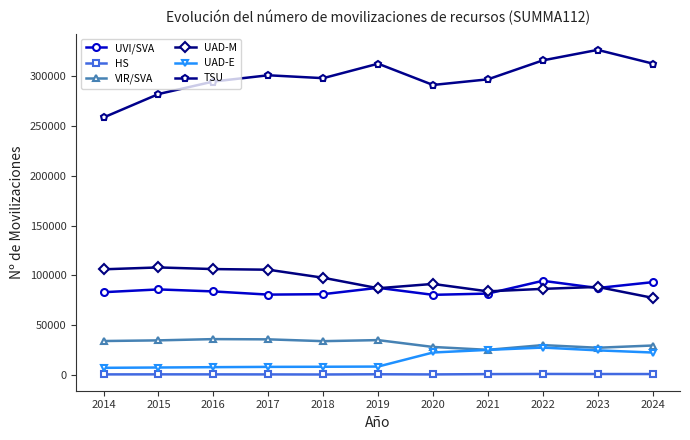

Which series changed the most between 2014 and 2017?

TSU